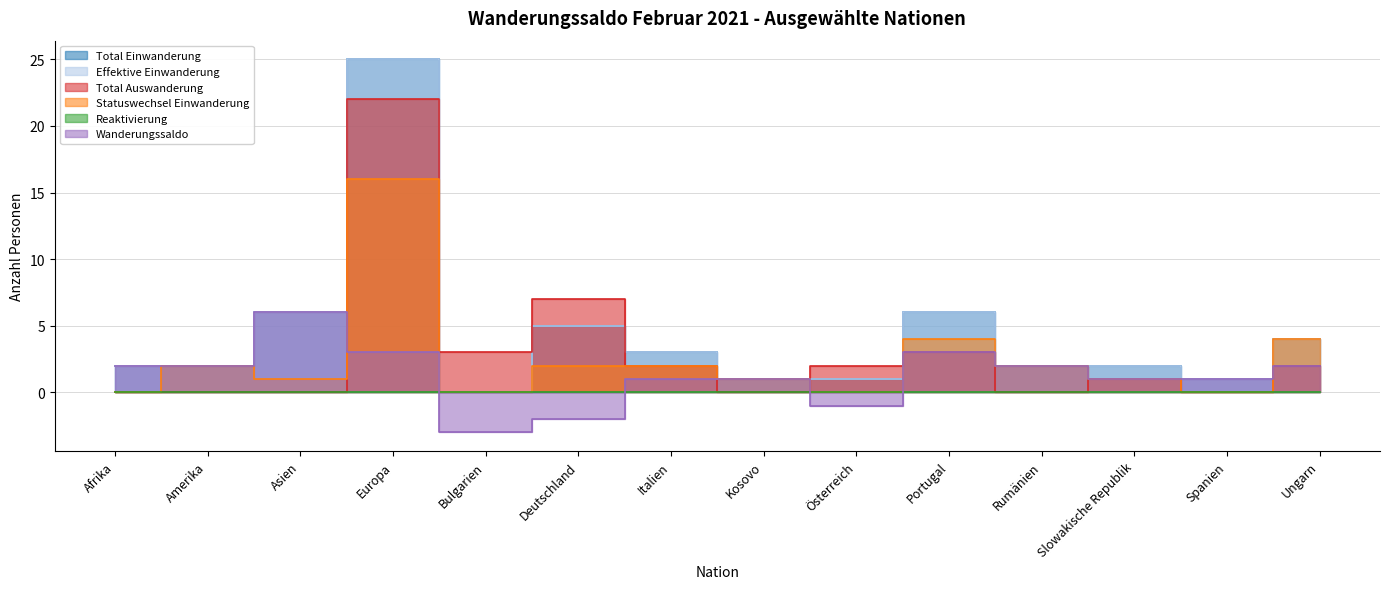

How many values in the Total Einwanderung series exceed 2?

6